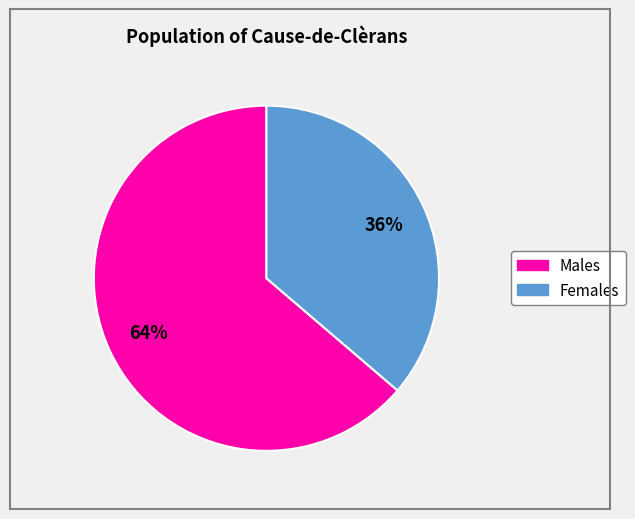

To the nearest percent, what is the average slice percentage?

50%